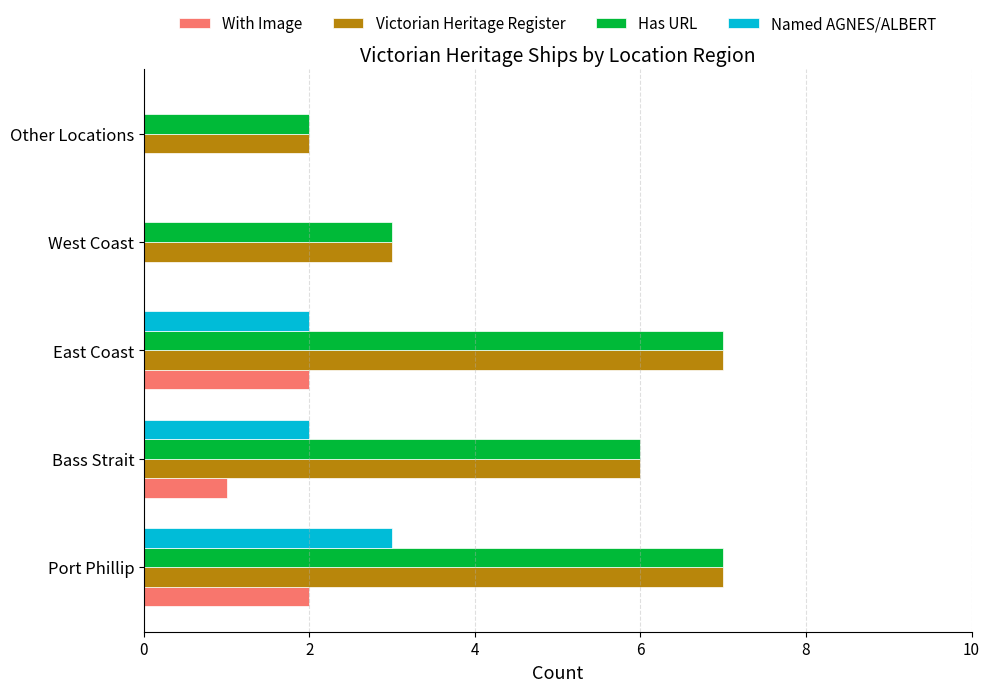

The value of Has URL at East Coast is 7. True or false?

True